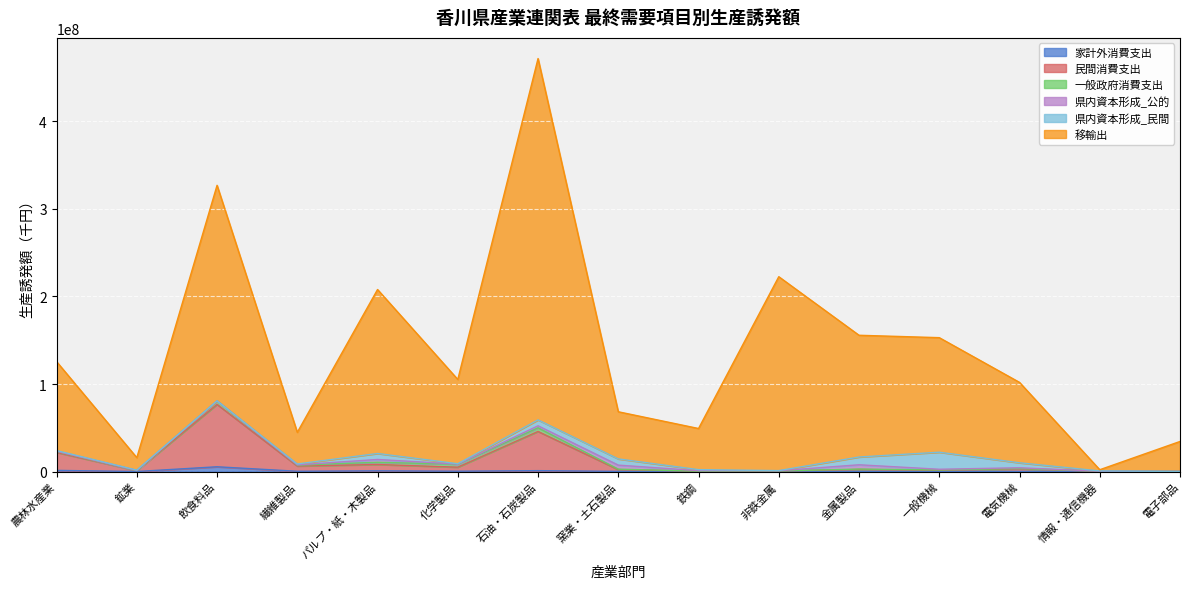

At which category is the sum across all series the highest?

石油・石炭製品